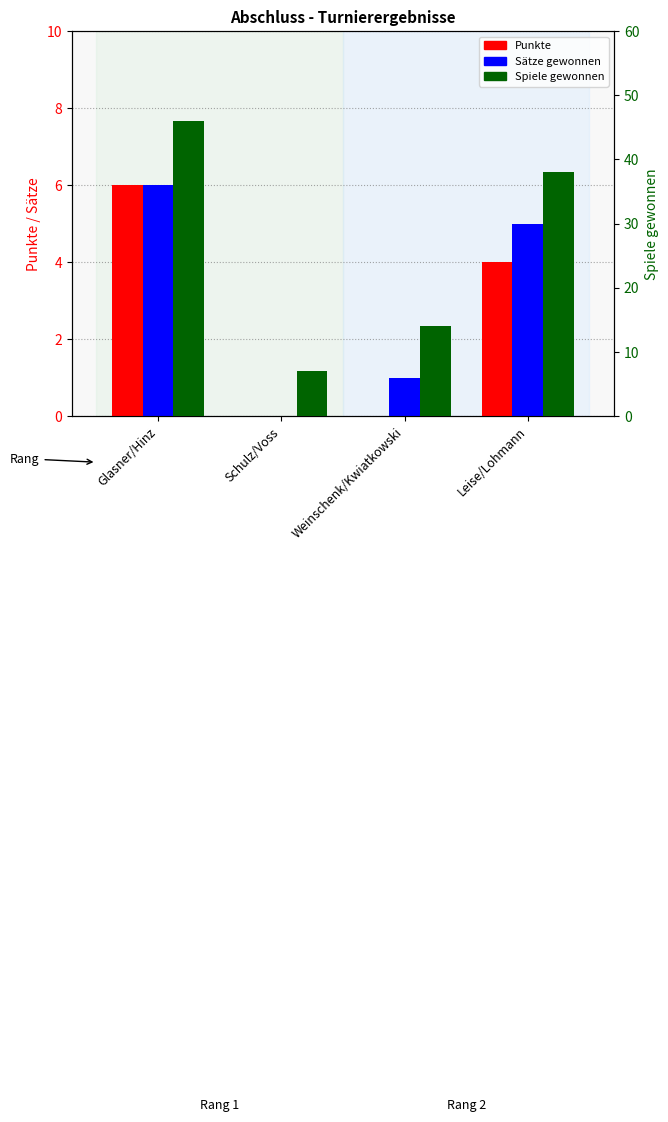

At which category does the chart reach its minimum across all series?

Schulz/Voss